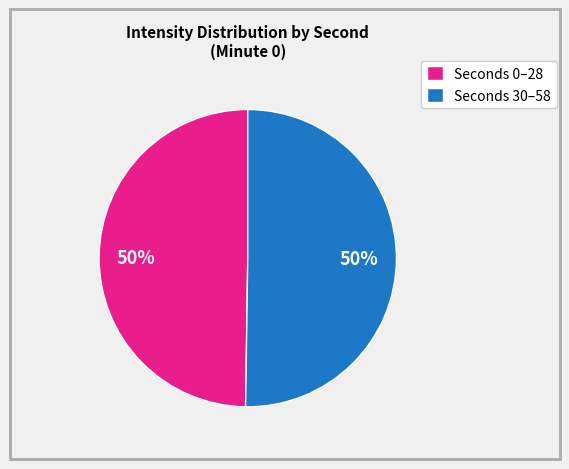

Is it true that Seconds 30–58 is 37% of the pie?

False